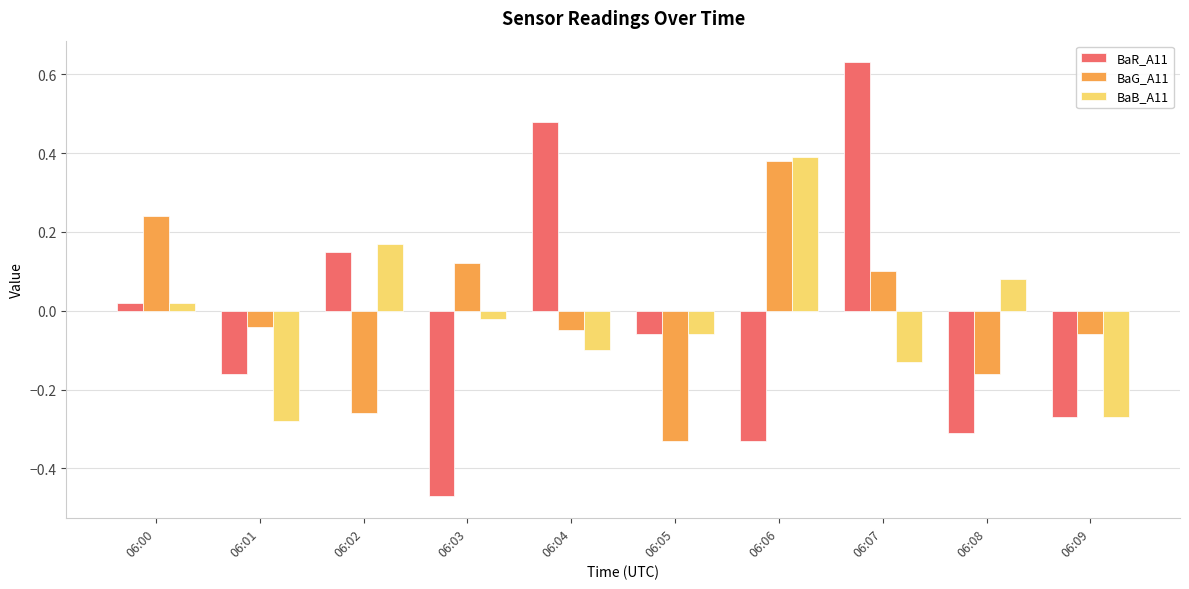

Which series has the largest total across all categories?

BaG_A11